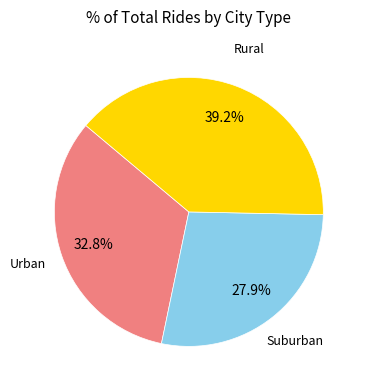

Which category has the biggest portion of the pie?

Rural